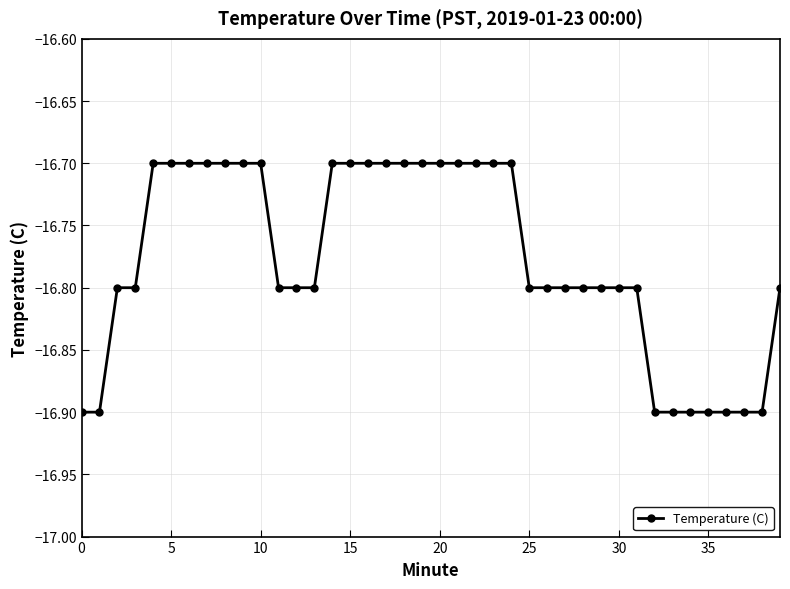

What is the smallest value displayed?

-16.9